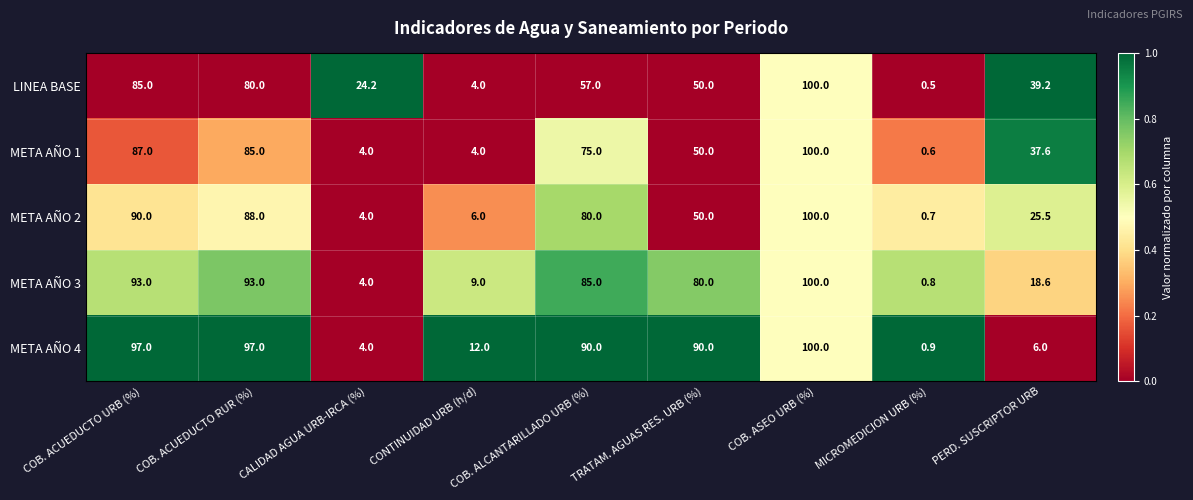

Which series has the largest range (max minus min)?

LINEA BASE